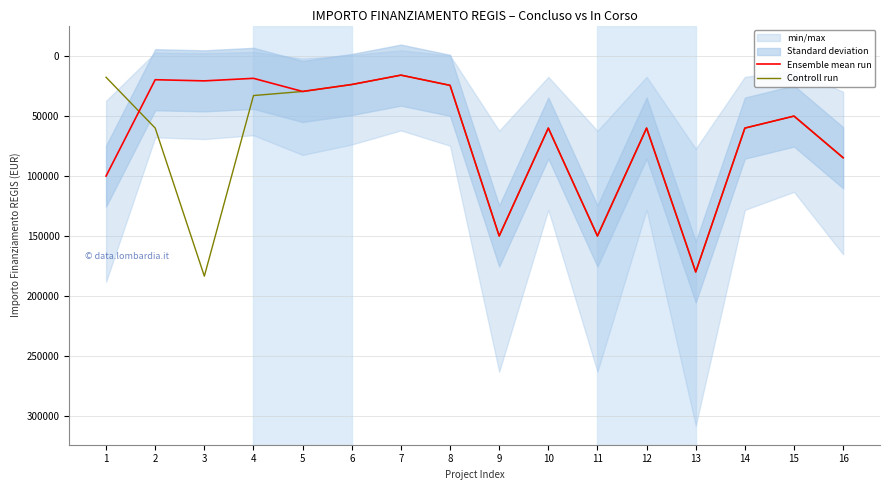

True or false: Ensemble mean run has a value of 60000.0 at 10.

True